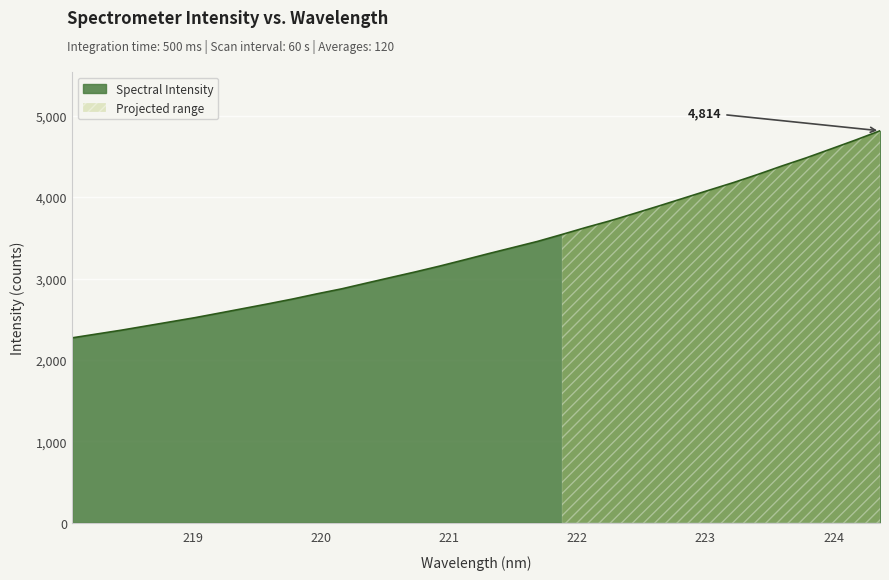

What is the lowest value of the Spectral Intensity series?

2271.3